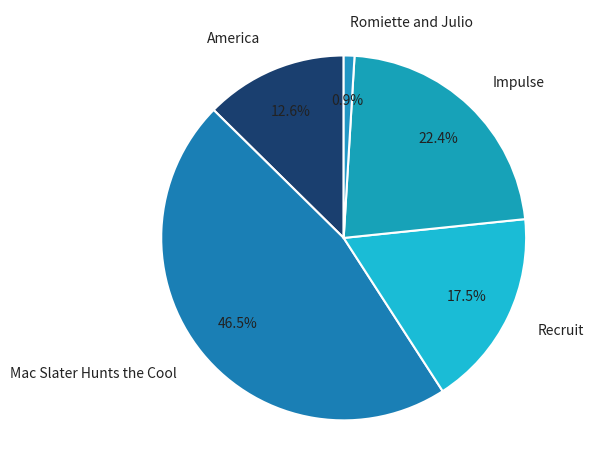

True or false: Impulse accounts for 12% of the total.

False